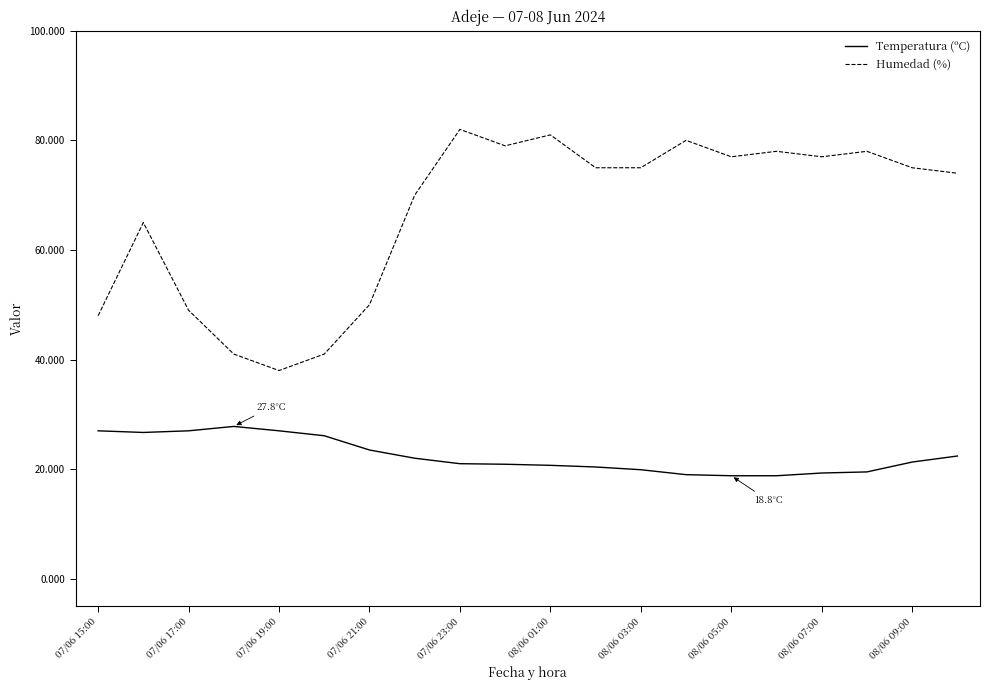

What is the difference between the maximum and minimum values in the Temperatura (ºC) series?

9.0